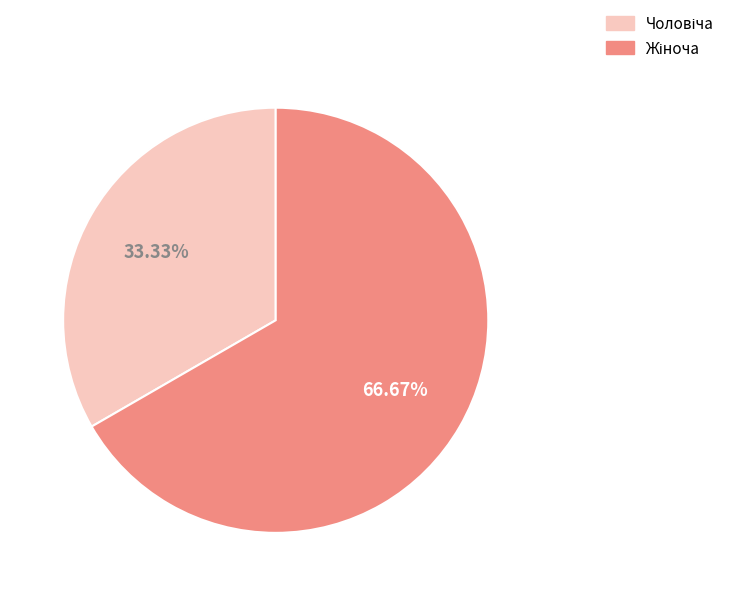

Is there any slice that represents more than half of the pie?

Yes